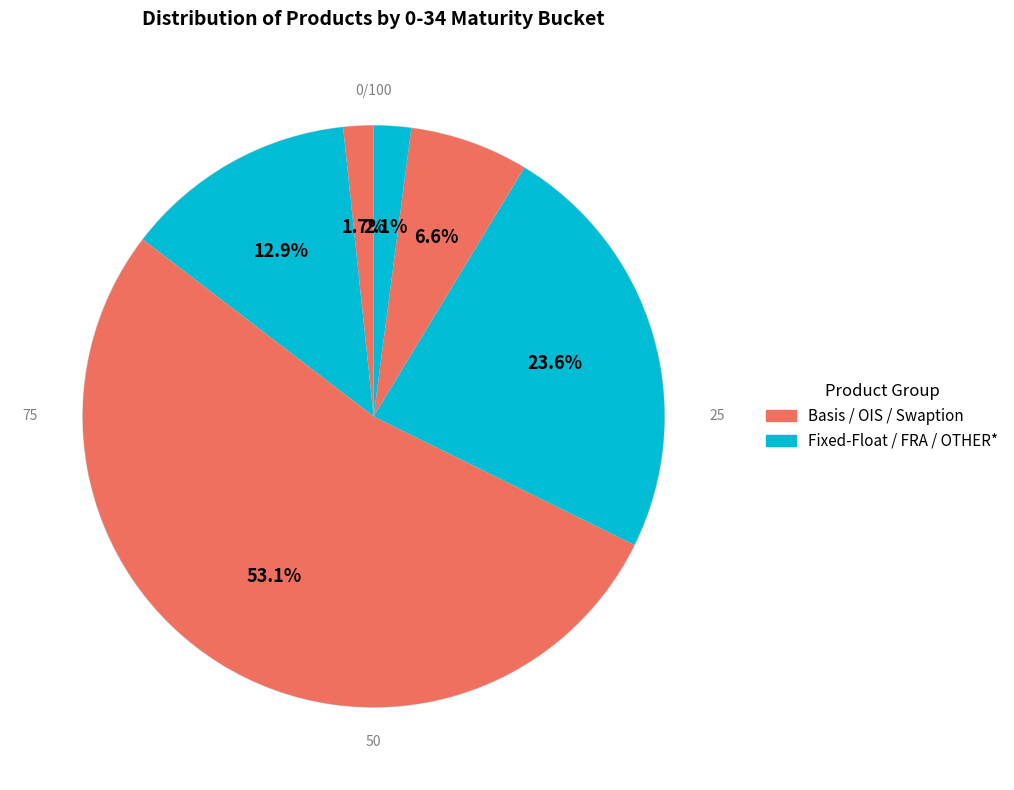

The Basis slice represents 8% of the pie. True or false?

False